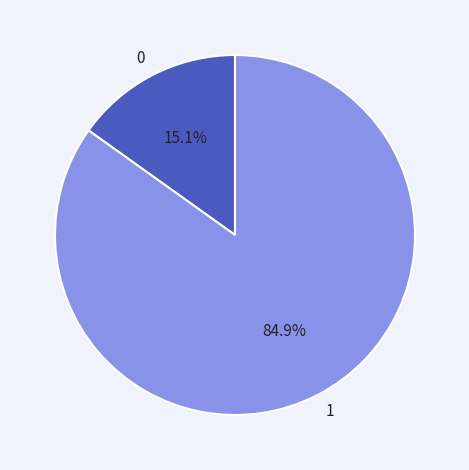

To the nearest percent, what is the average slice percentage?

50%